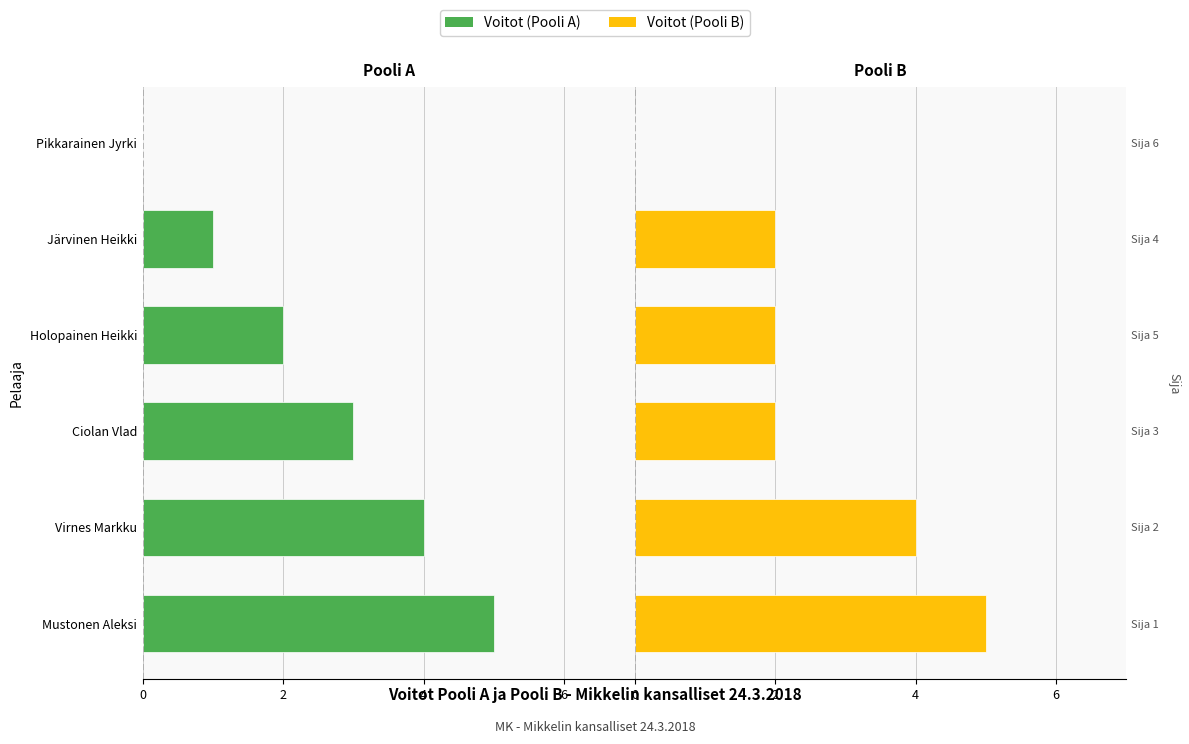

At Holopainen Heikki, list the series in order from largest to smallest.

Voitot (Pooli B), Voitot (Pooli A)